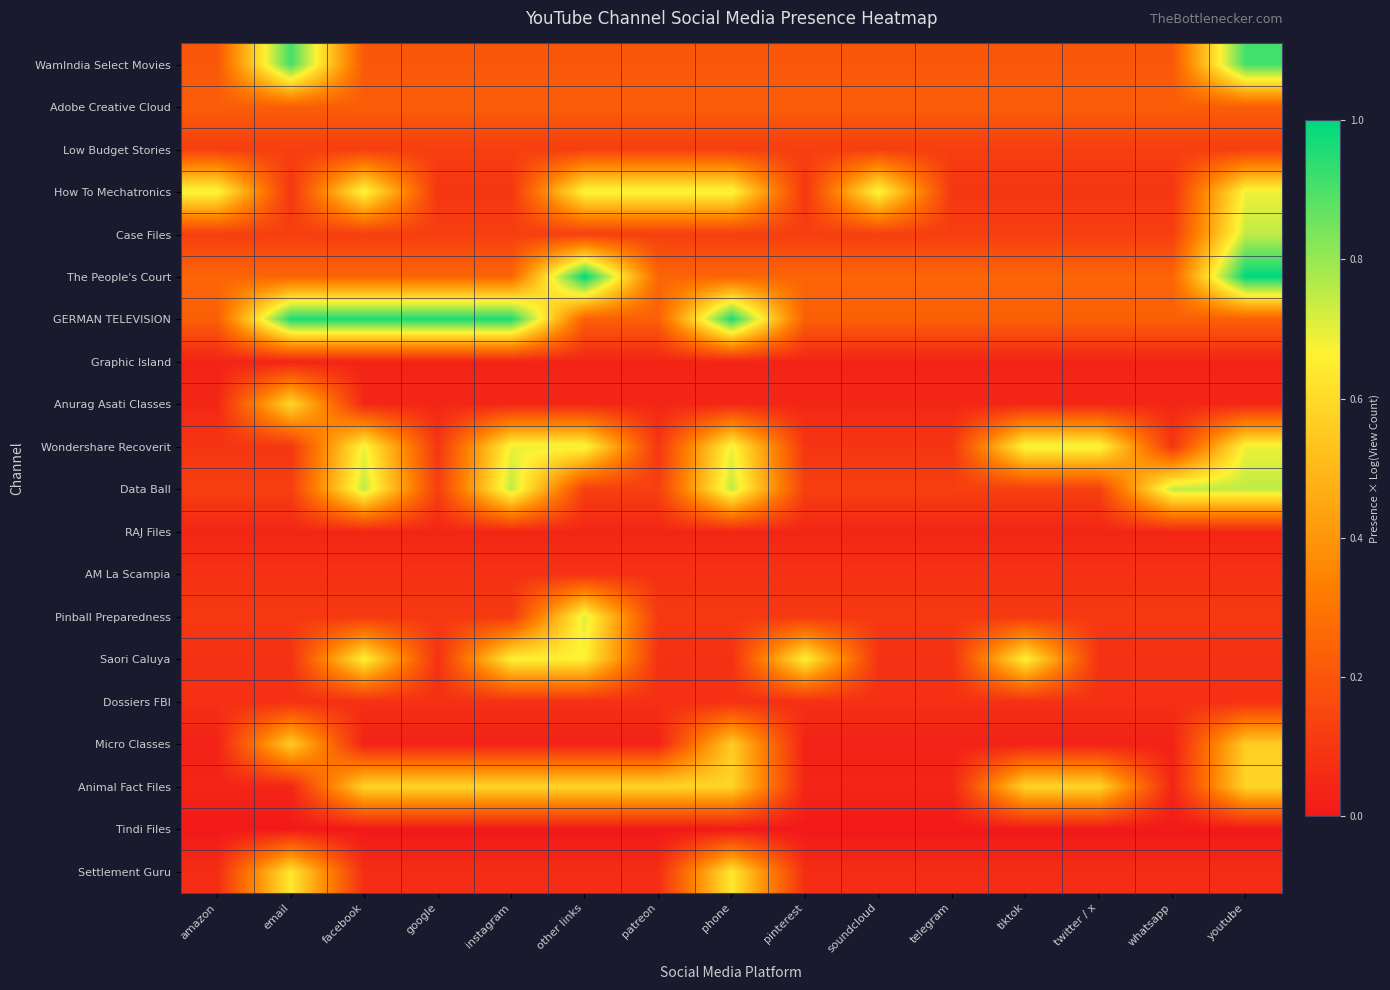

Which series changed the most between other links and soundcloud?

The People's Court